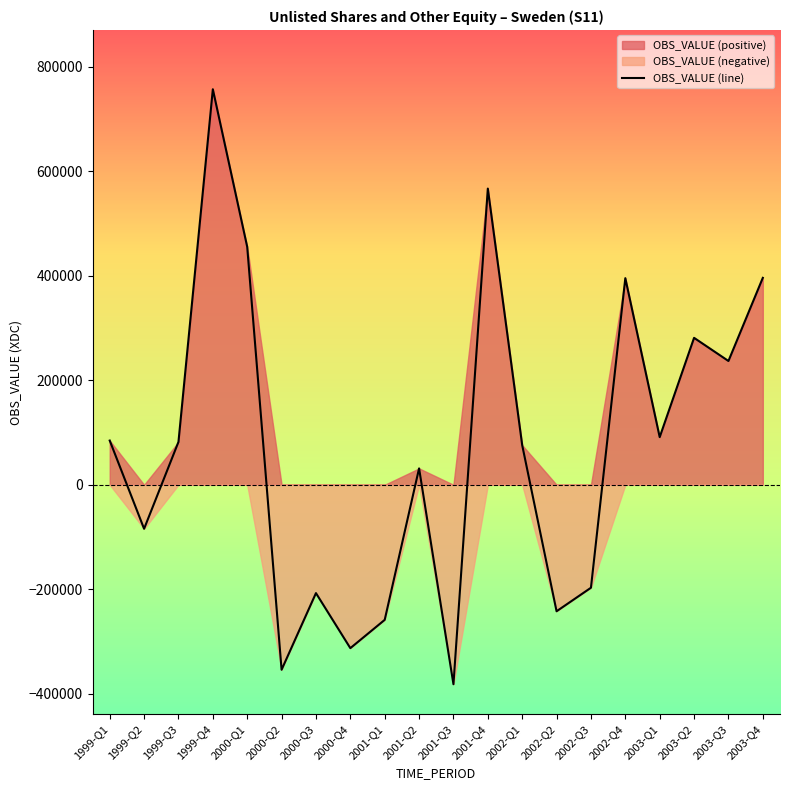

Rank the categories by value from lowest to highest.

2001-Q3, 2000-Q2, 2000-Q4, 2001-Q1, 2002-Q2, 2000-Q3, 2002-Q3, 1999-Q2, 2001-Q2, 2002-Q1, 1999-Q3, 1999-Q1, 2003-Q1, 2003-Q3, 2003-Q2, 2002-Q4, 2003-Q4, 2000-Q1, 2001-Q4, 1999-Q4